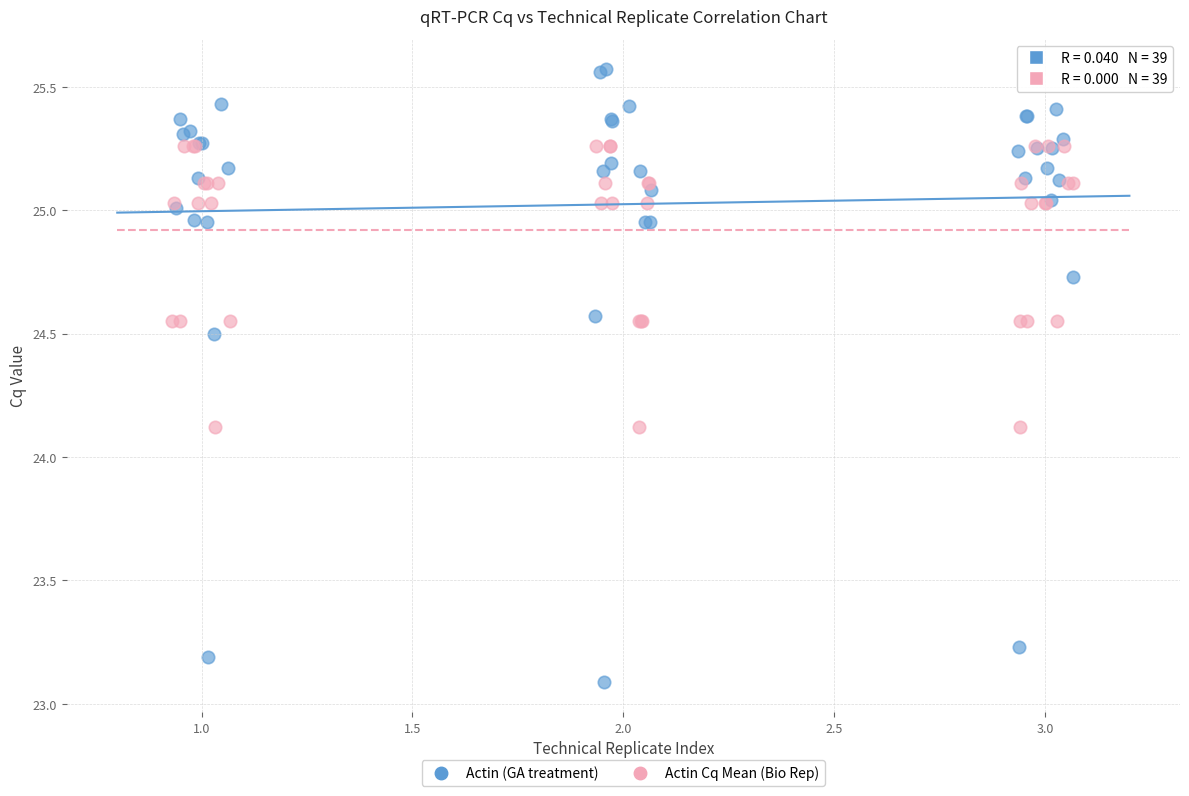

What are all the series names shown in the legend?

Actin (GA treatment), Actin Cq Mean (Bio Rep)